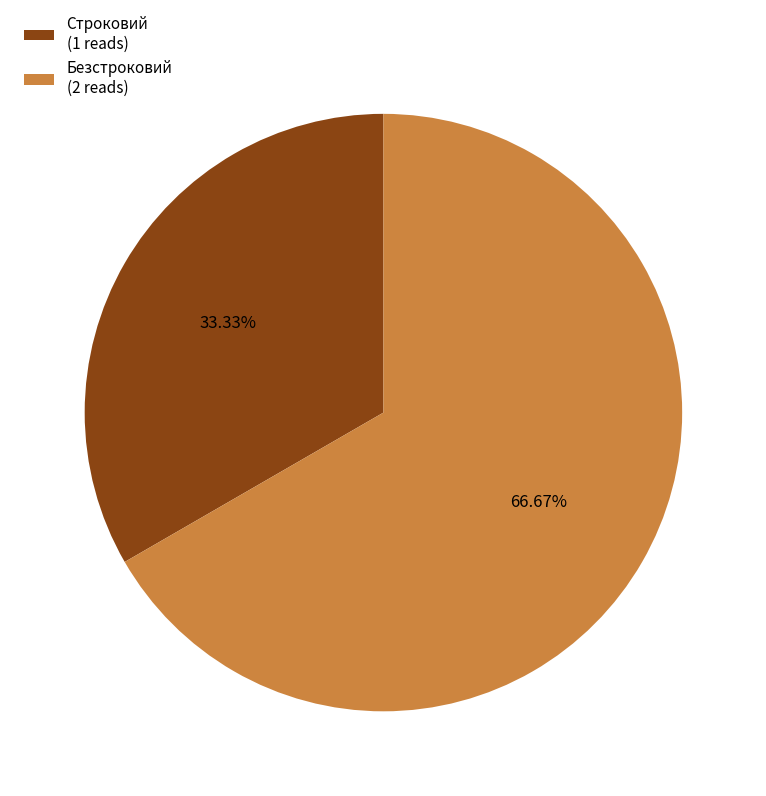

What percentage is NOT represented by Строковий?

66.7%